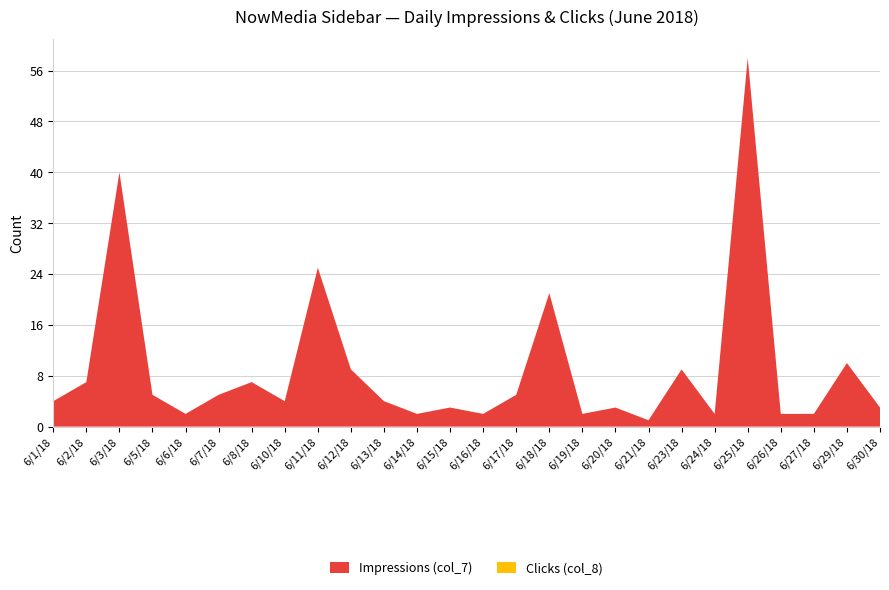

Reading left to right, transcribe all the data shown in this chart.

Impressions (col_7): 6/1/18=4	6/2/18=7	6/3/18=40	6/5/18=5	6/6/18=2	6/7/18=5	6/8/18=7	6/10/18=4	6/11/18=25	6/12/18=9	6/13/18=4	6/14/18=2	6/15/18=3	6/16/18=2	6/17/18=5	6/18/18=21	6/19/18=2	6/20/18=3	6/21/18=1	6/23/18=9	6/24/18=2	6/25/18=58	6/26/18=2	6/27/18=2	6/29/18=10	6/30/18=3
Clicks (col_8): 6/1/18=0	6/2/18=0	6/3/18=0	6/5/18=0	6/6/18=0	6/7/18=0	6/8/18=0	6/10/18=0	6/11/18=0	6/12/18=0	6/13/18=0	6/14/18=0	6/15/18=0	6/16/18=0	6/17/18=0	6/18/18=0	6/19/18=0	6/20/18=0	6/21/18=0	6/23/18=0	6/24/18=0	6/25/18=0	6/26/18=0	6/27/18=0	6/29/18=0	6/30/18=0